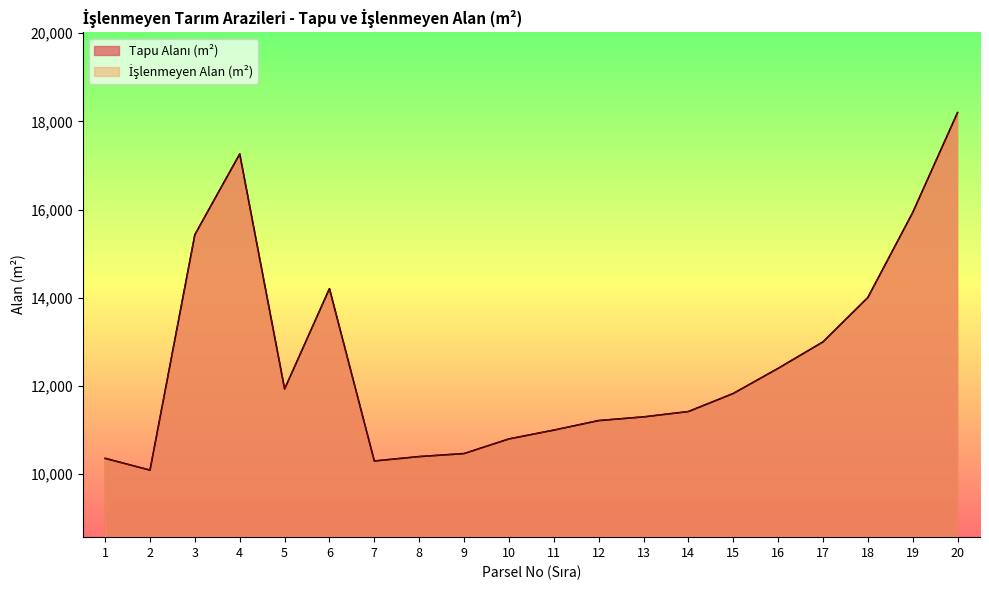

Reading left to right, transcribe all the data shown in this chart.

Tapu Alanı (m²): 10359.6	10092.4	15432.3	17262.6	11932.3	14207.8	10300.0	10400.0	10468.3	10800.0	11000.0	11216.6	11300.0	11421.0	11830.4	12400.0	13000.0	14006.5	15933.6	18201.0
İşlenmeyen Alan (m²): 10359.6	10092.4	15432.3	17262.6	11932.3	14207.8	10300.0	10400.0	10468.3	10800.0	11000.0	11216.6	11300.0	11421.0	11830.4	12400.0	13000.0	14006.5	15933.6	18201.0